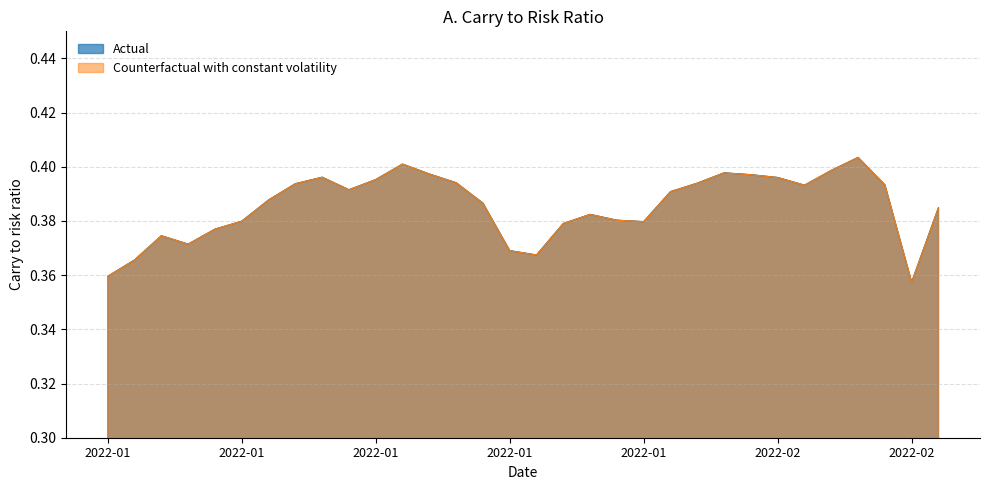

Which category has the lowest value across all series?

2022-02